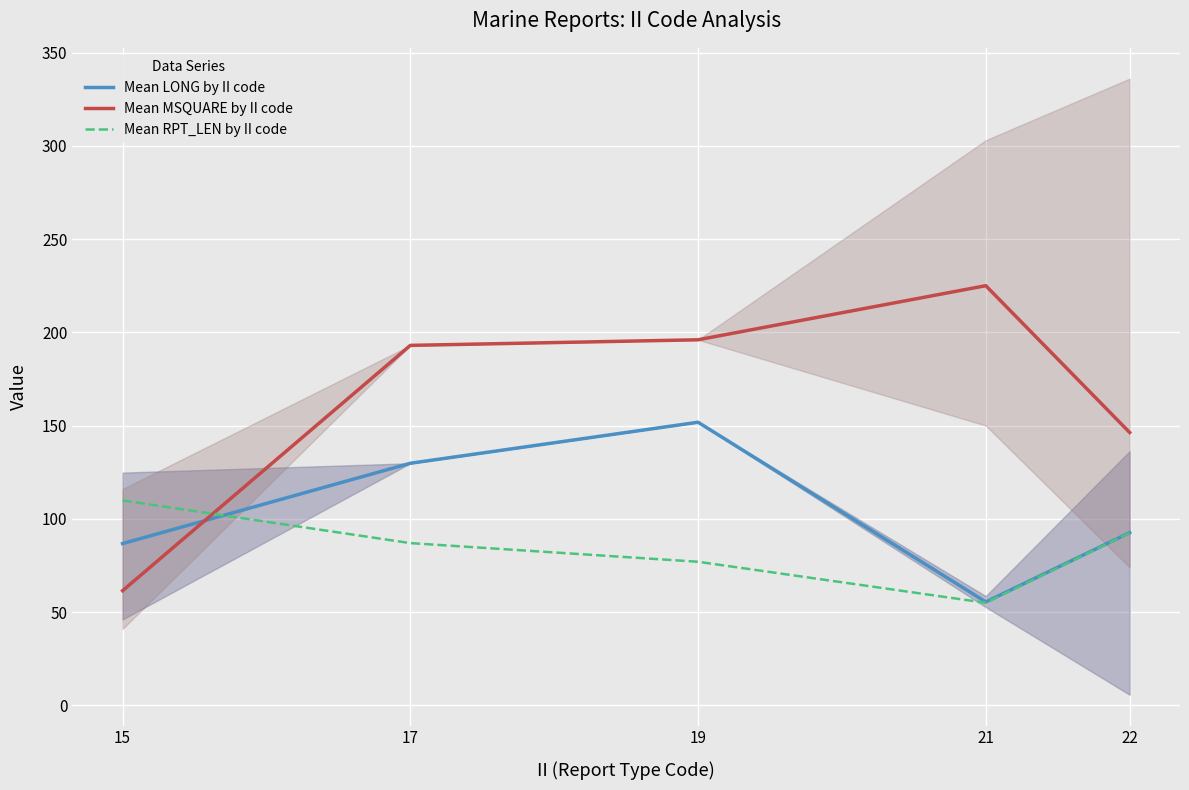

Is it true that Mean LONG by II code equals 86.8 at 15?

True